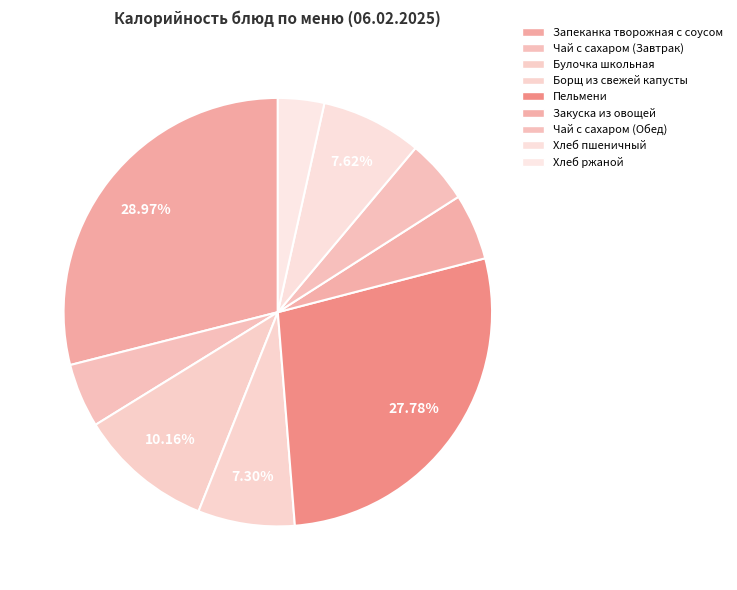

The Чай с сахаром (Завтрак) slice represents 5% of the pie. True or false?

True